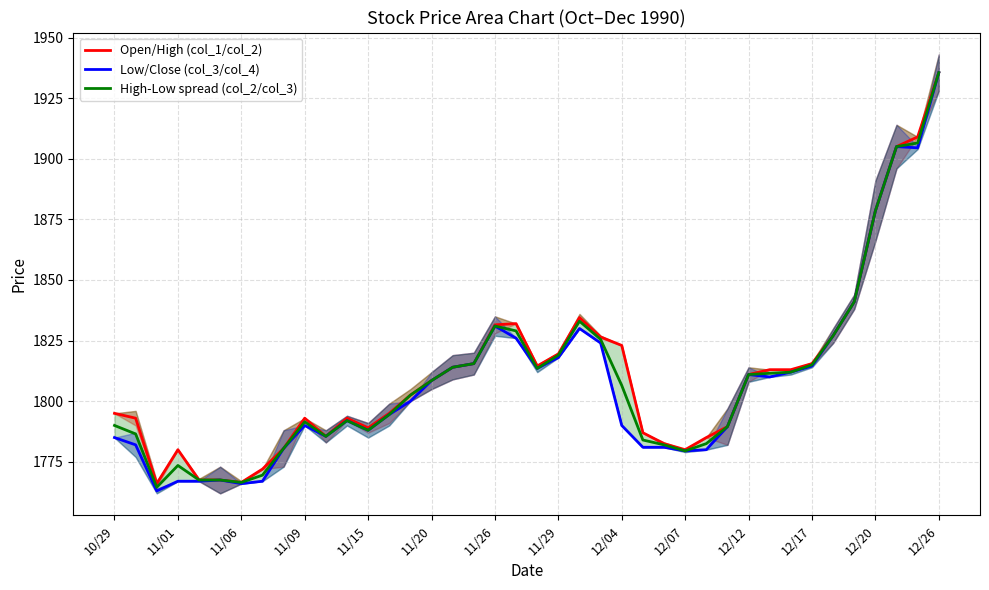

What is the minimum value shown in the chart?

1763.0